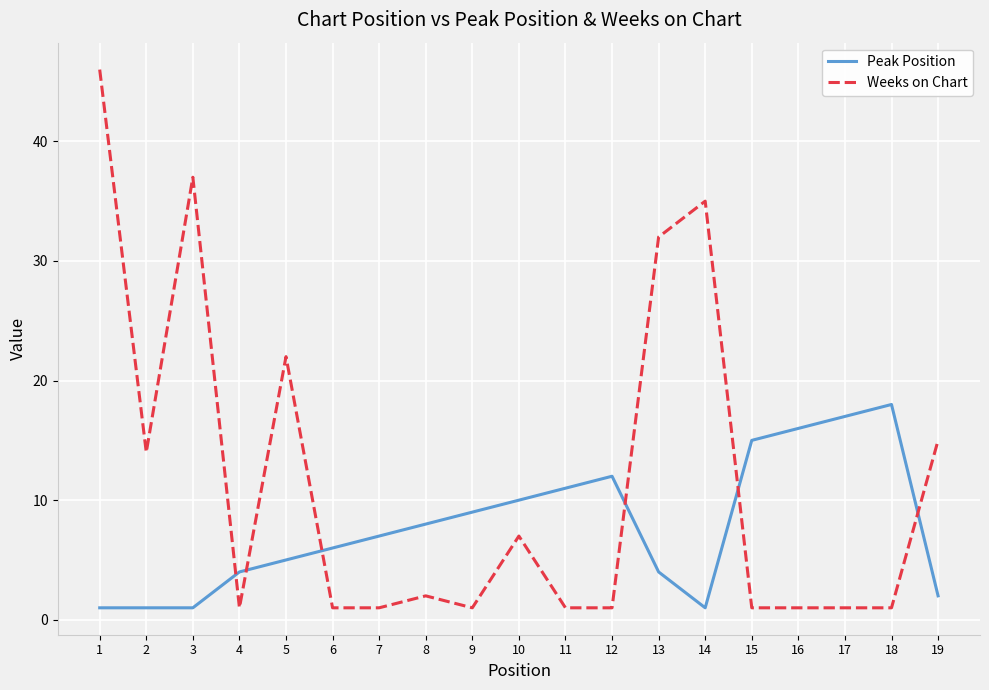

At which label is Weeks on Chart closest to 23?

5